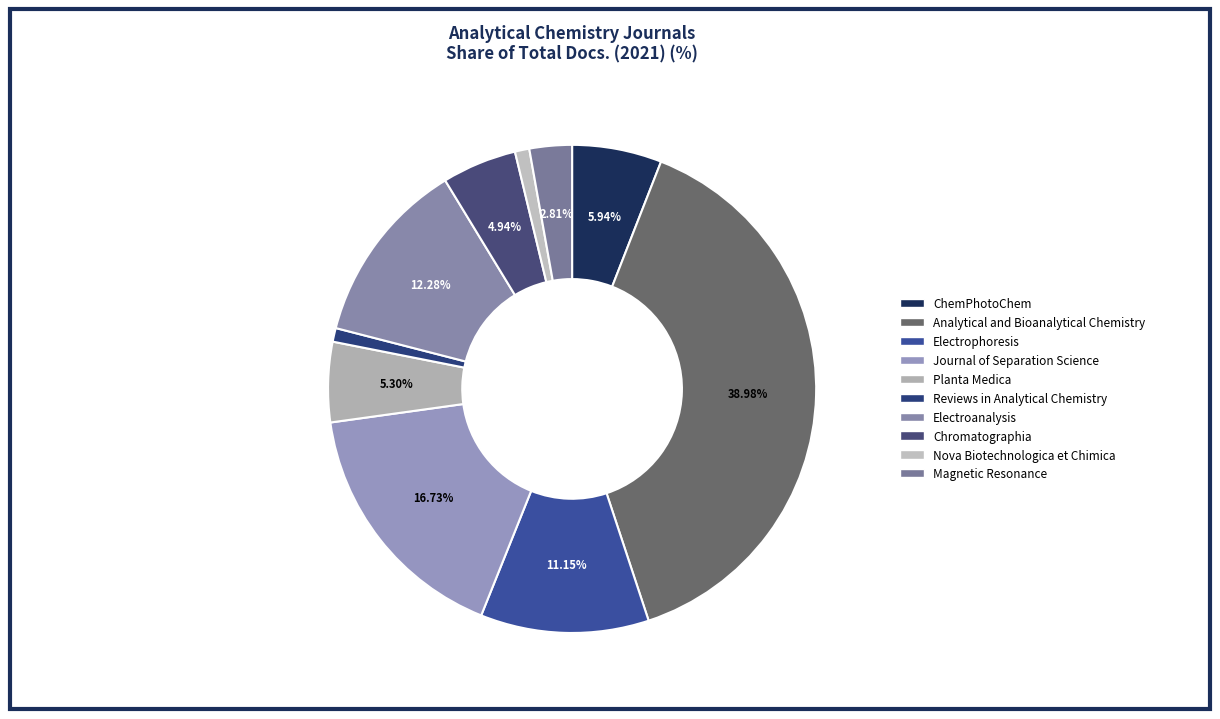

How many slices are in this pie chart?

10